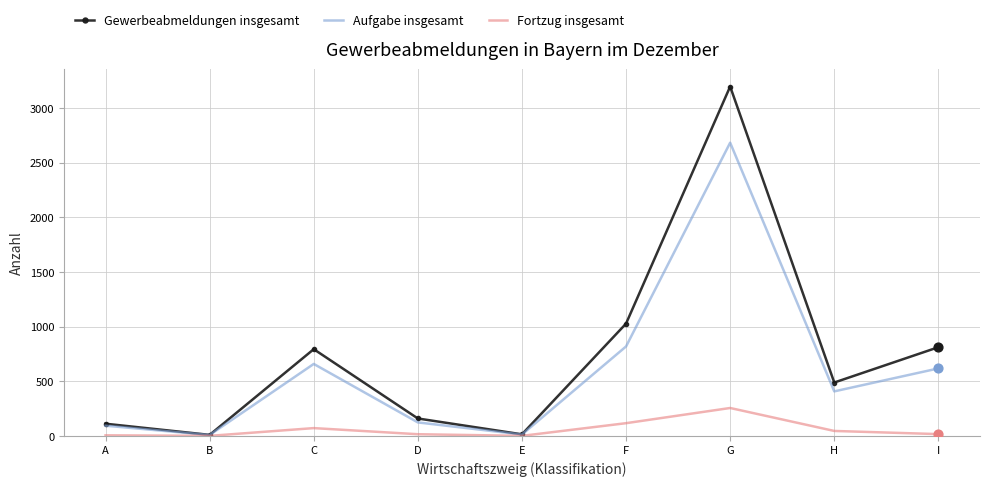

What is the total value across all series at D?

300